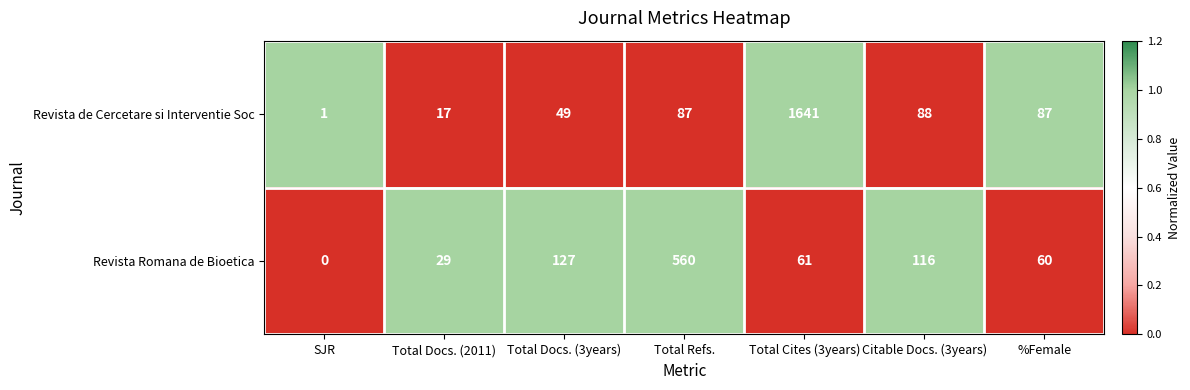

List the series in order of their peak value, highest first.

Revista de Cercetare si Interventie Soc, Revista Romana de Bioetica